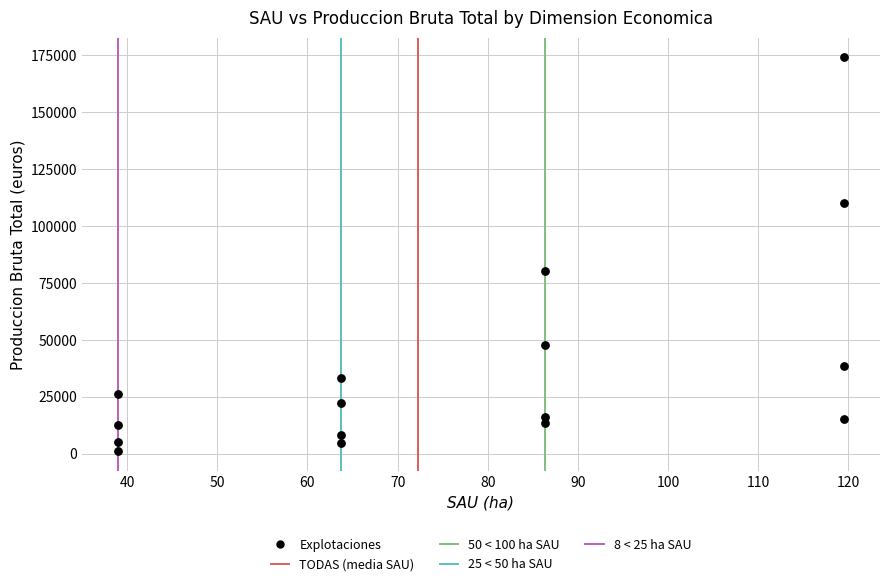

What Y value in the scatter plot is closest to 87453?

80216